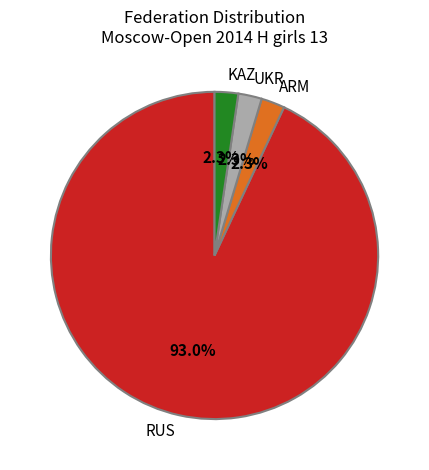

Is there a majority slice in this chart?

Yes